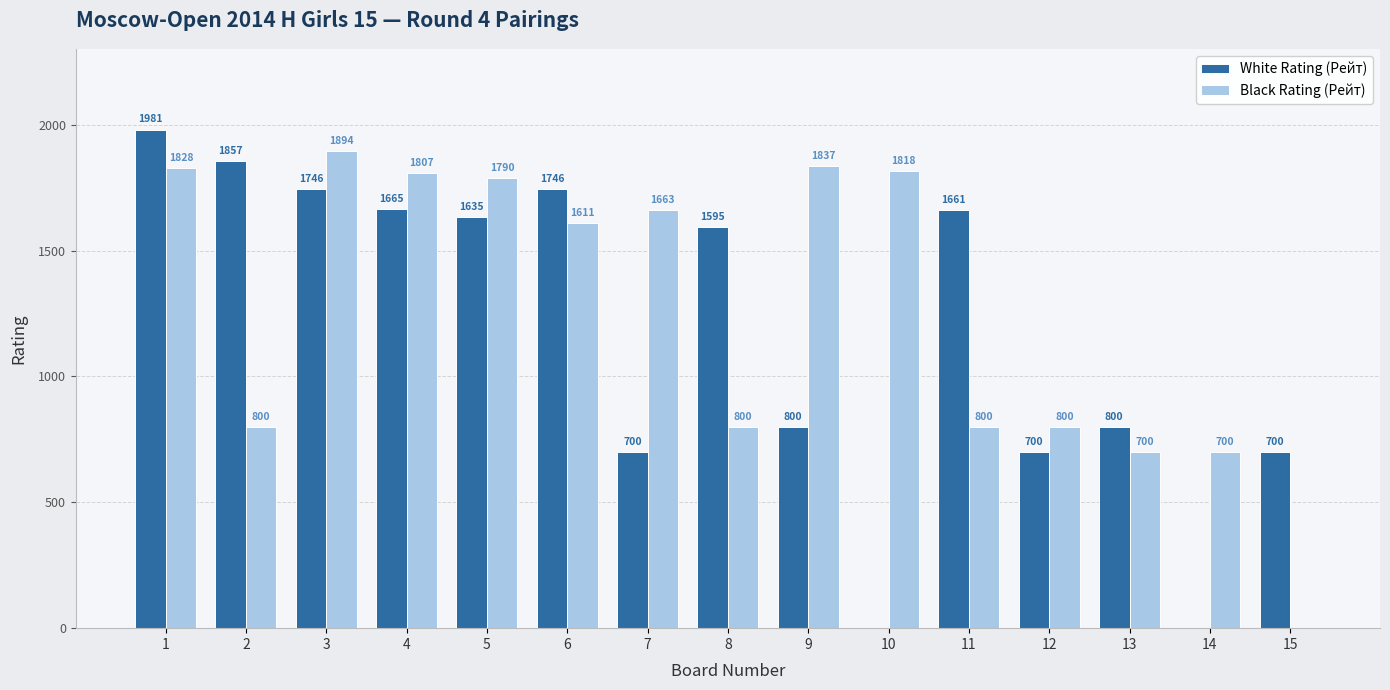

What is the average value of the Black Rating (Рейт) series?

1257